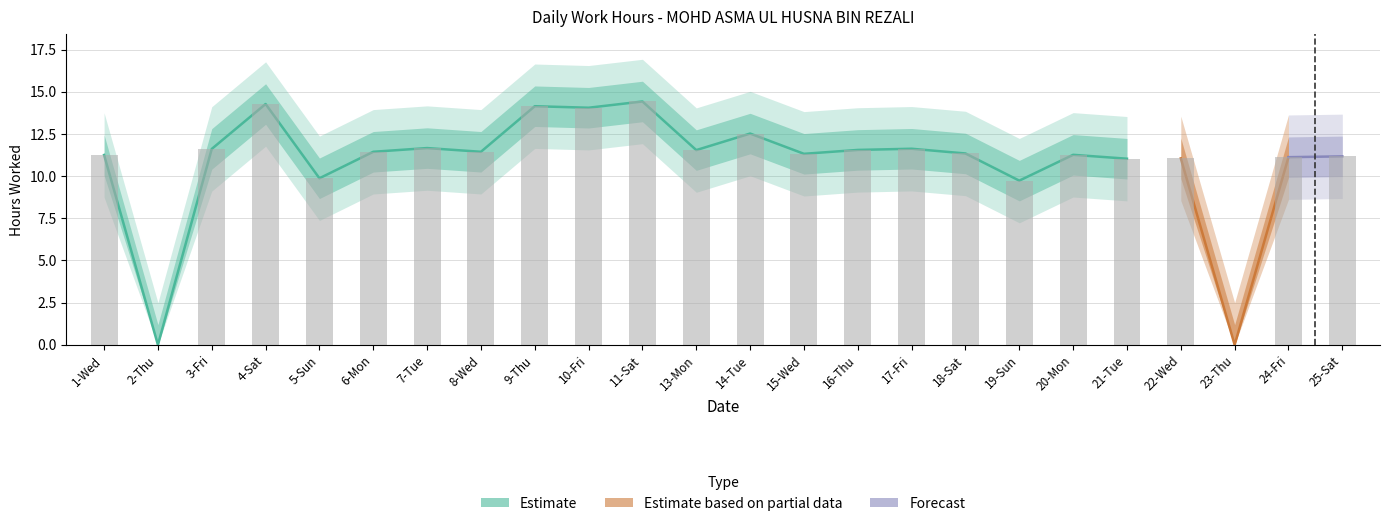

Which label corresponds to the smallest value in the chart?

2-Thu